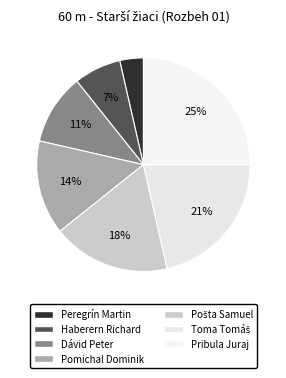

What percentage is the Pomichal Dominik slice, to the nearest percent?

14%